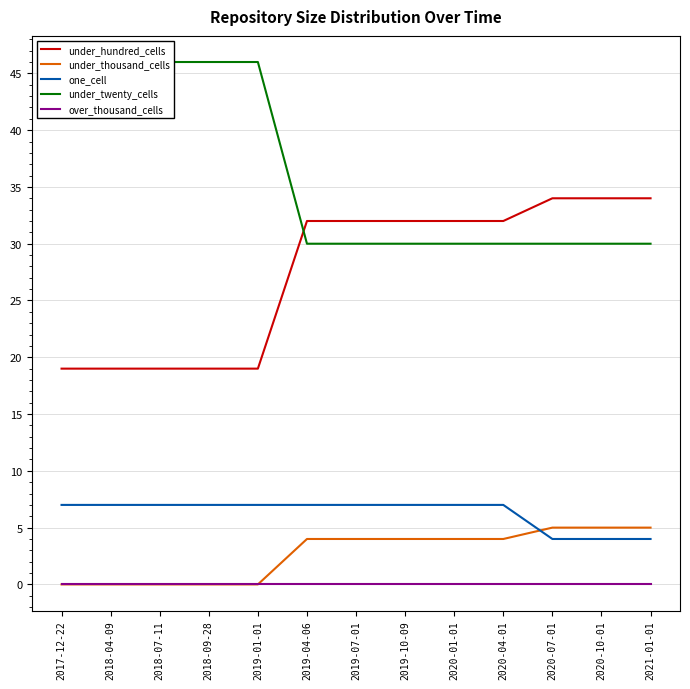

The value of under_thousand_cells at 2019-10-09 is 4. True or false?

True